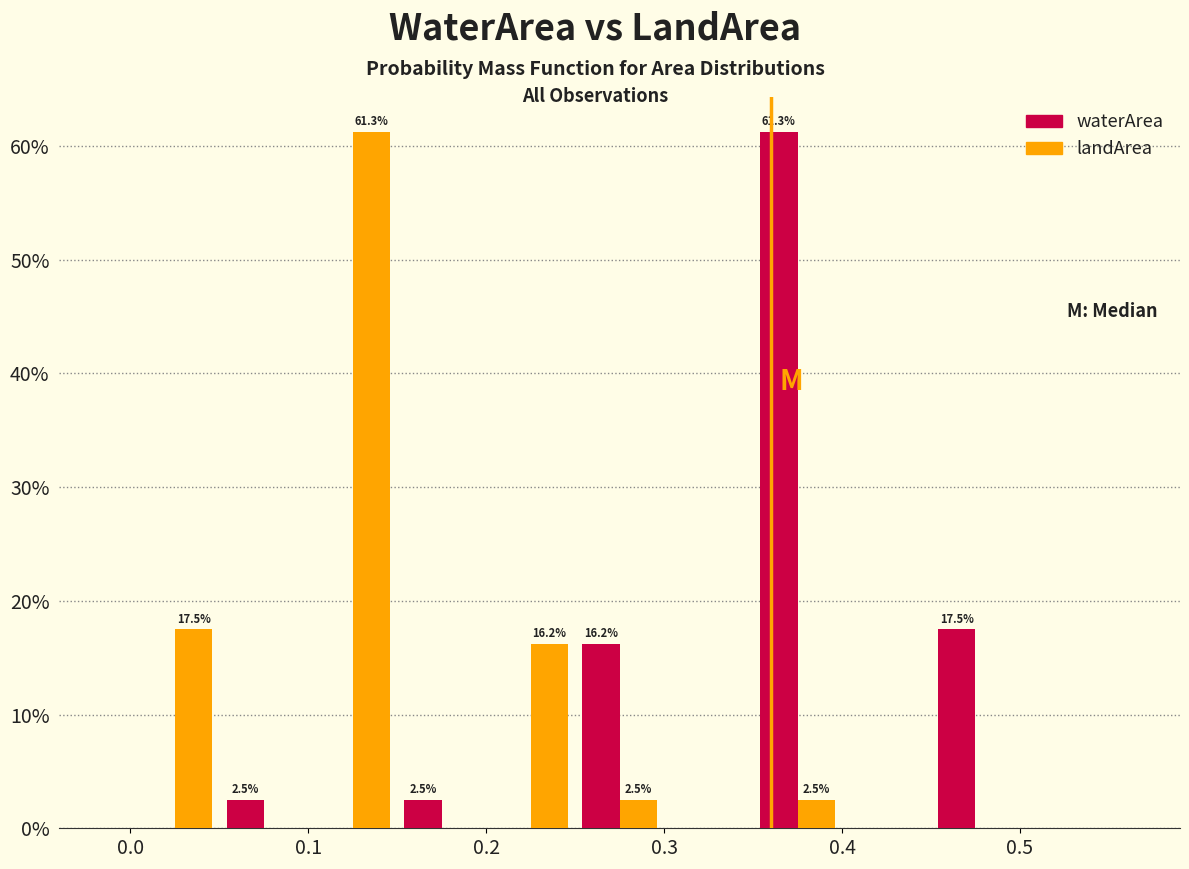

In the waterArea series, which range on the x-axis has the tallest bar?

0.35 to 0.40